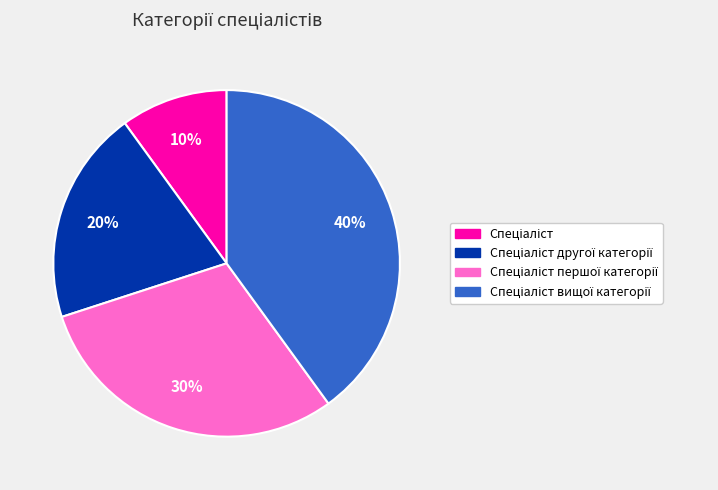

Does any single category account for the majority?

No